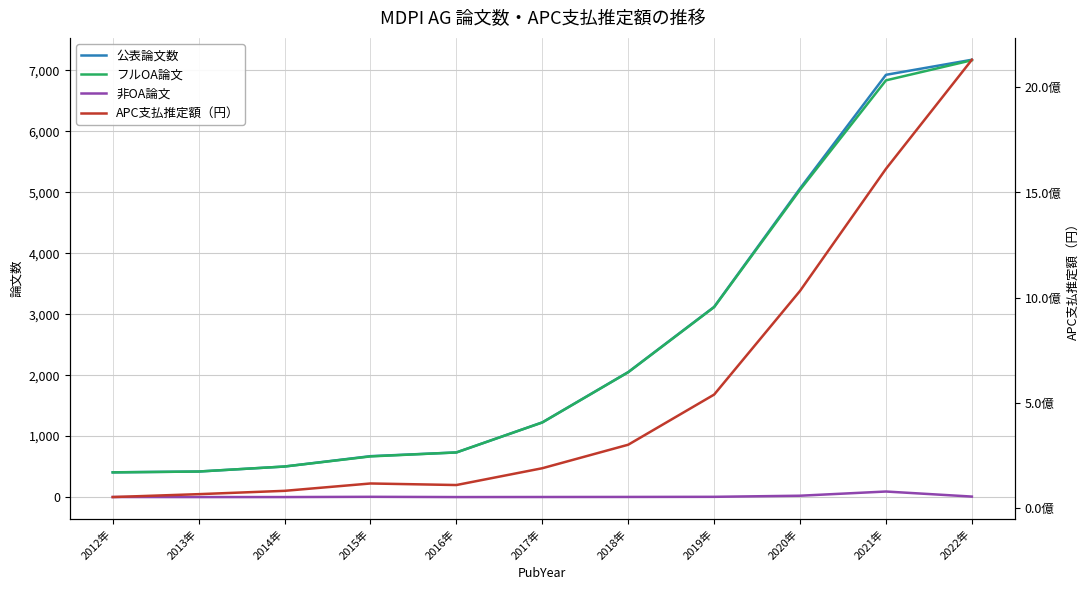

Does the chart display data point markers on the line(s)?

No